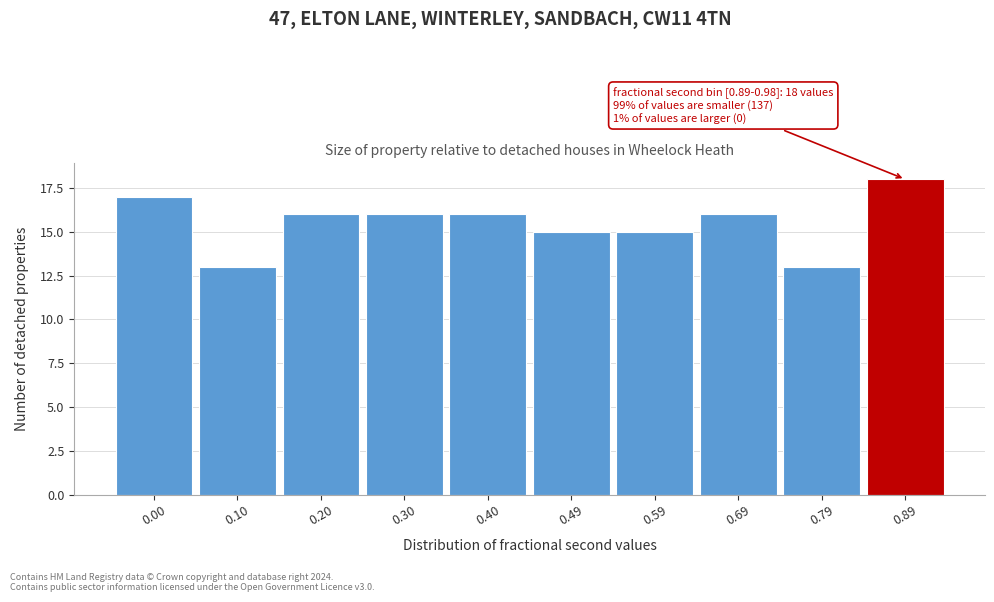

Reading left to right, transcribe all the data shown in this chart.

0.00=17	0.10=13	0.20=16	0.30=16	0.40=16	0.49=15	0.59=15	0.69=16	0.79=13	0.89=18